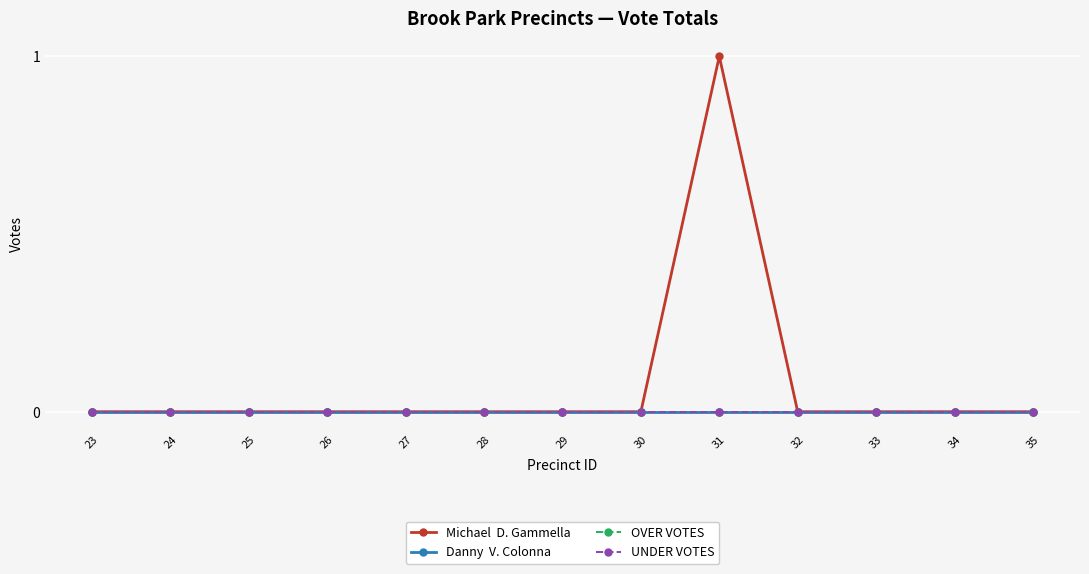

How many lines are shown in the chart?

4